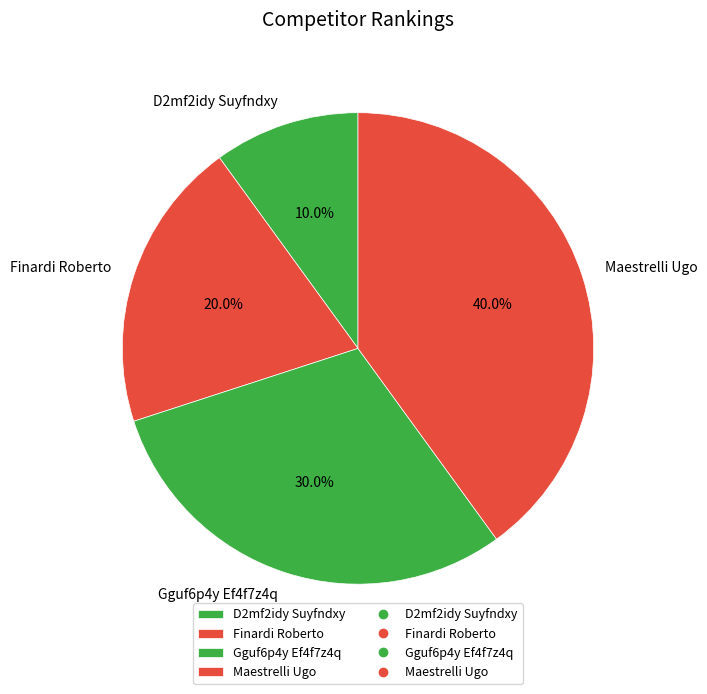

Rank the categories by value from highest to lowest.

Maestrelli Ugo, Gguf6p4y Ef4f7z4q, Finardi Roberto, D2mf2idy Suyfndxy